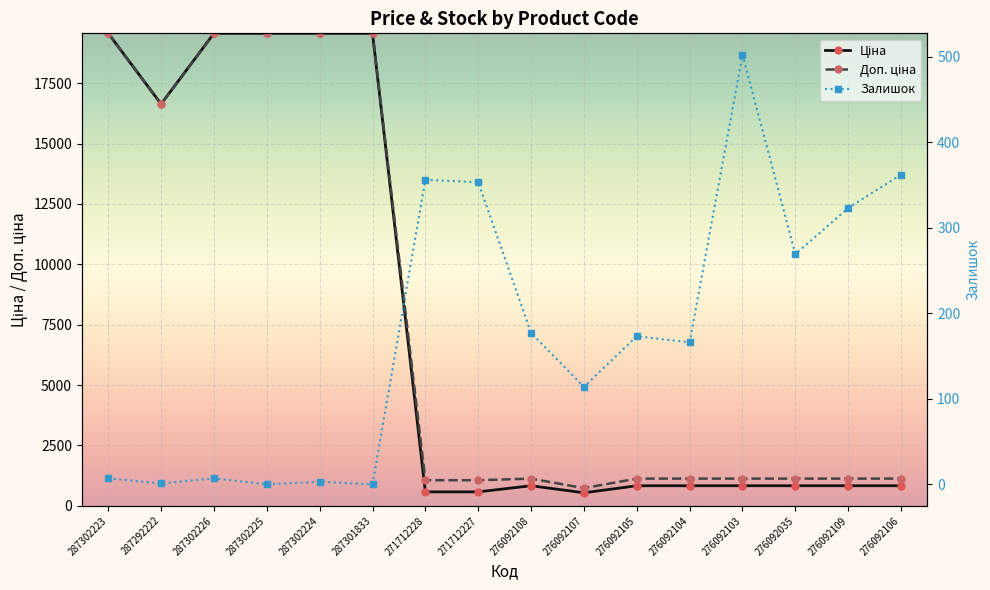

Reading left to right, extract all data points from this chart.

Ціна: 19564.9	16636.8	19564.9	19564.9	19564.9	19564.9	578.1	578.1	831.5	540.5	831.5	831.5	831.5	831.5	831.5	831.5
Доп. ціна: 19564.9	16636.8	19564.9	19564.9	19564.9	19564.9	1060.0	1060.0	1126.7	732.0	1126.7	1126.7	1126.7	1126.7	1126.7	1126.7
Залишок: 7.0	1.0	7.0	0.0	3.0	0.0	356.0	353.0	177.0	114.0	173.0	166.0	502.0	269.0	323.0	362.0